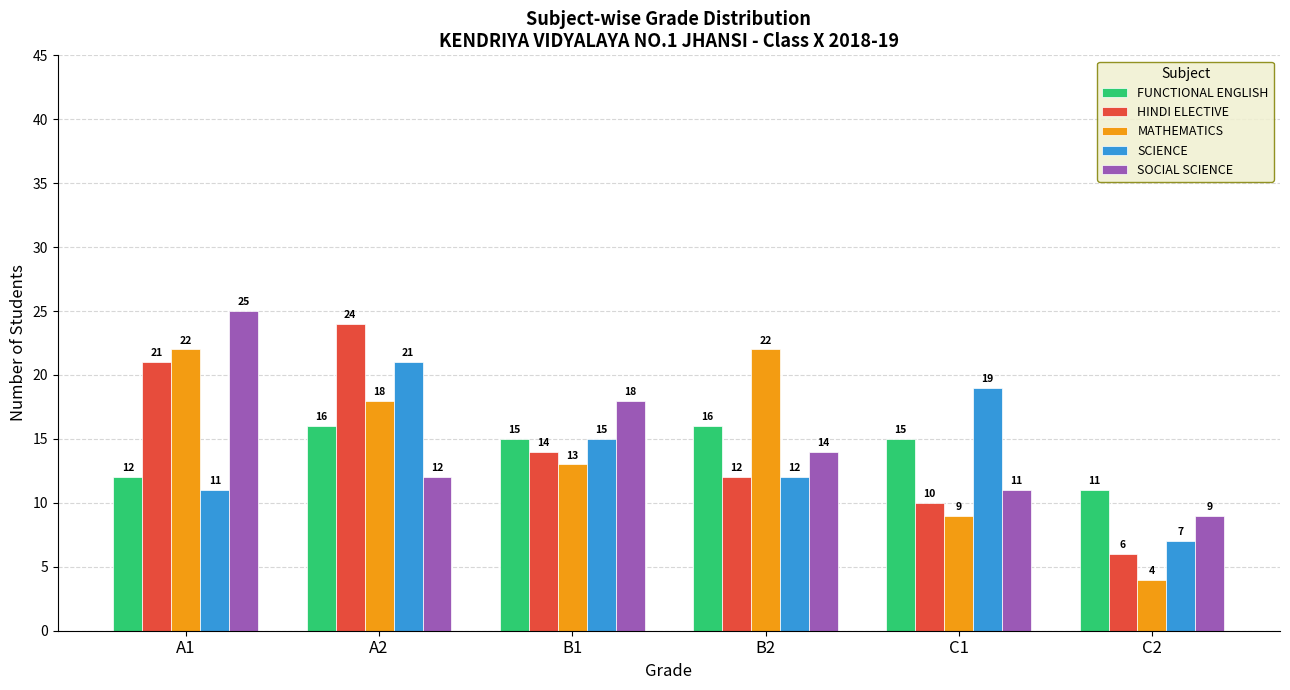

What is the difference between the SOCIAL SCIENCE values at A1 and A2?

13